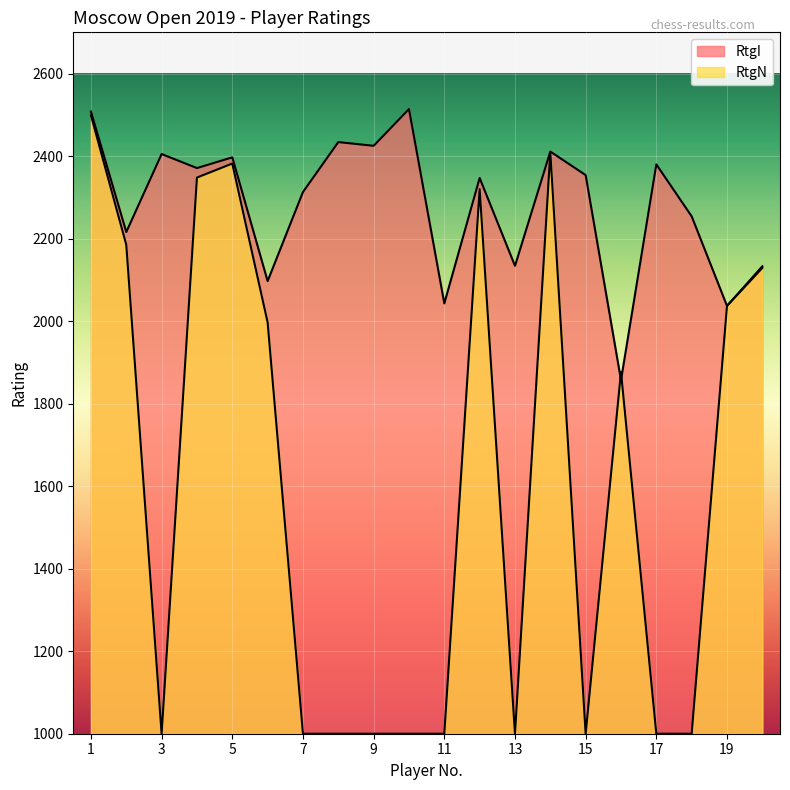

The value of RtgN at 1 is 2499. True or false?

True